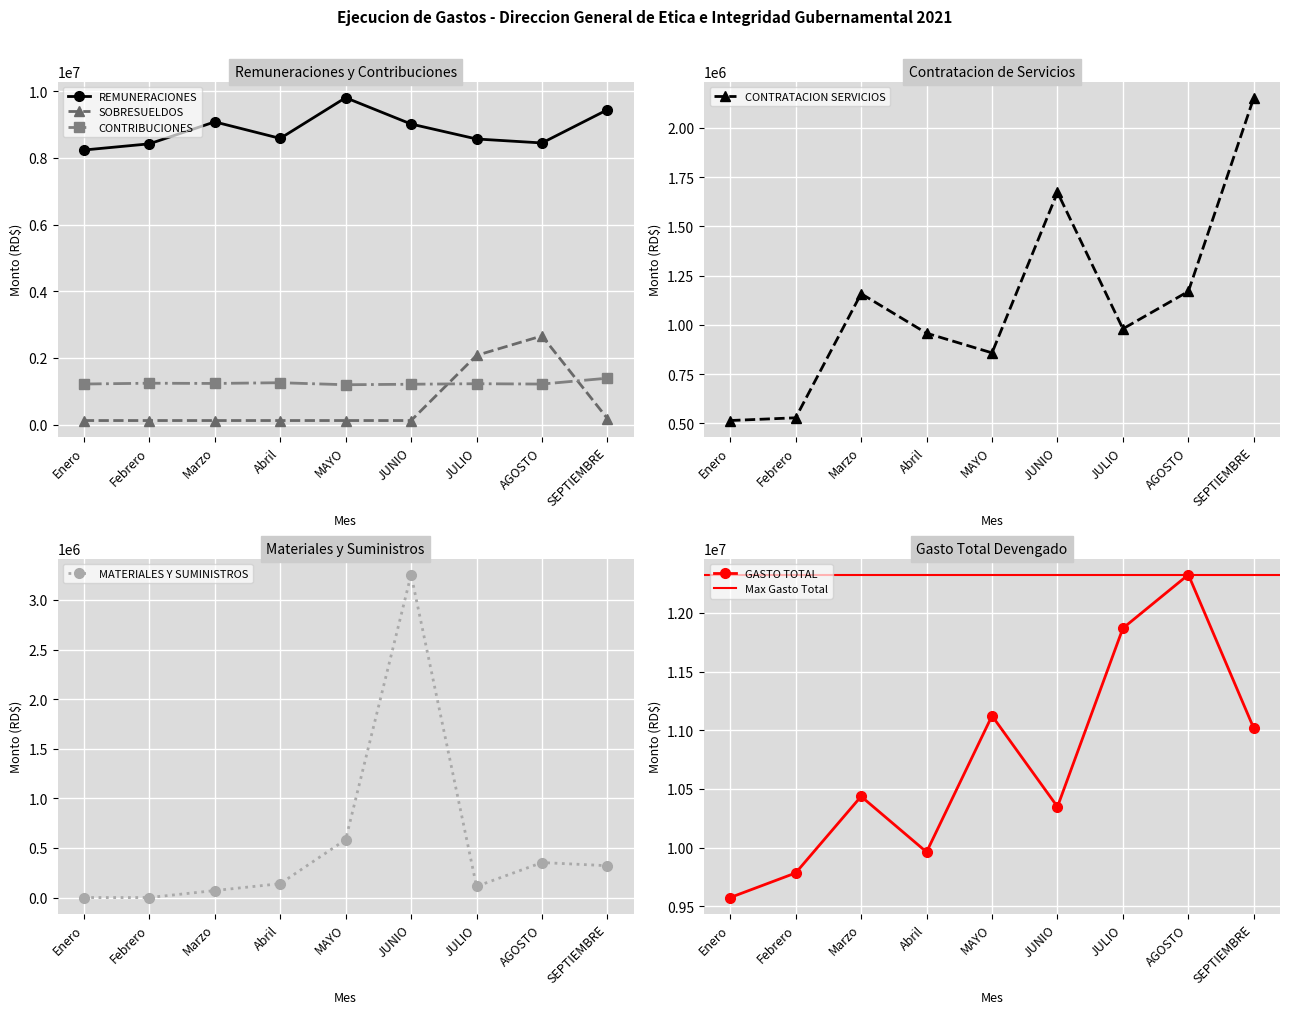

In MATERIALES Y SUMINISTROS, how many points are higher than both neighbors (excluding endpoints)?

2